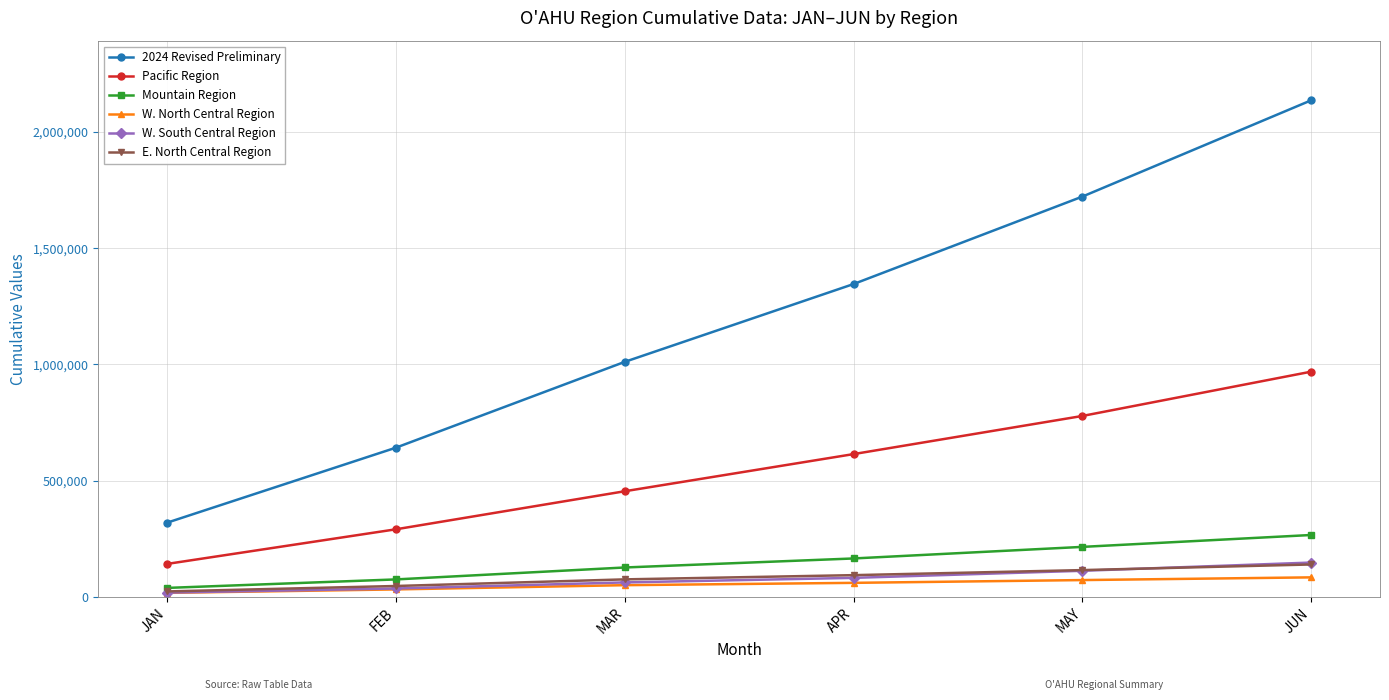

What is the lowest value of the W. South Central Region series?

17384.6